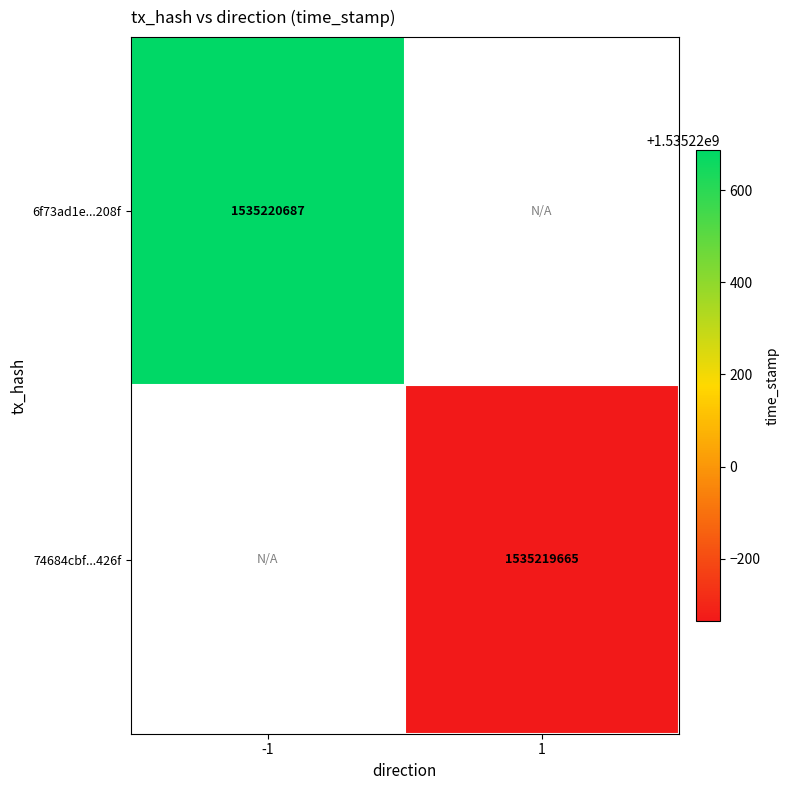

Reading right to left, extract all data points from this chart.

6f73ad1e9717e8238abd8b543850a8411aa208f: time_stamp=1535220687	direction=-1
74684cbf2b6a9b9debadb23afdc265f027d426f: time_stamp=1535219665	direction=1